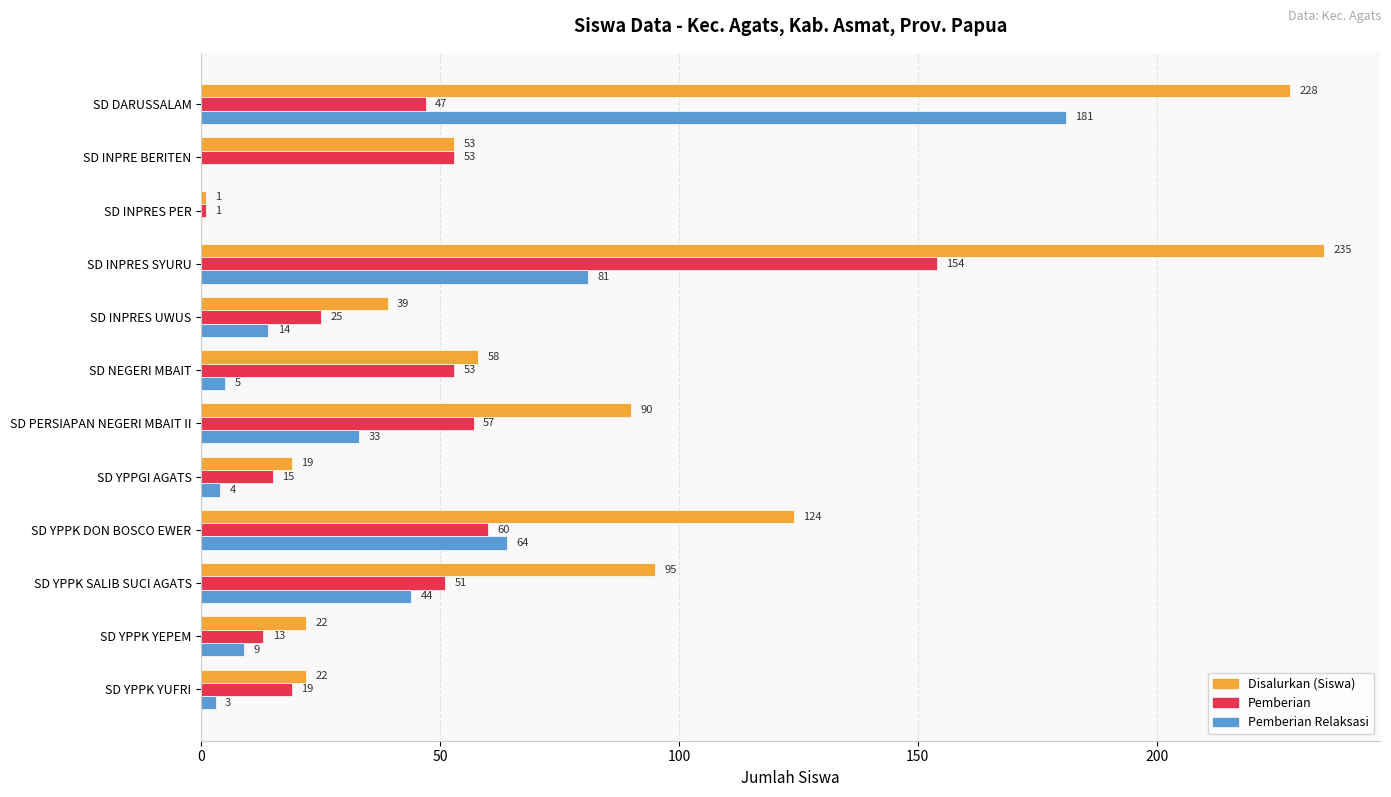

Between SD INPRES PER and SD INPRES UWUS, which series saw the biggest shift?

Disalurkan (Siswa)